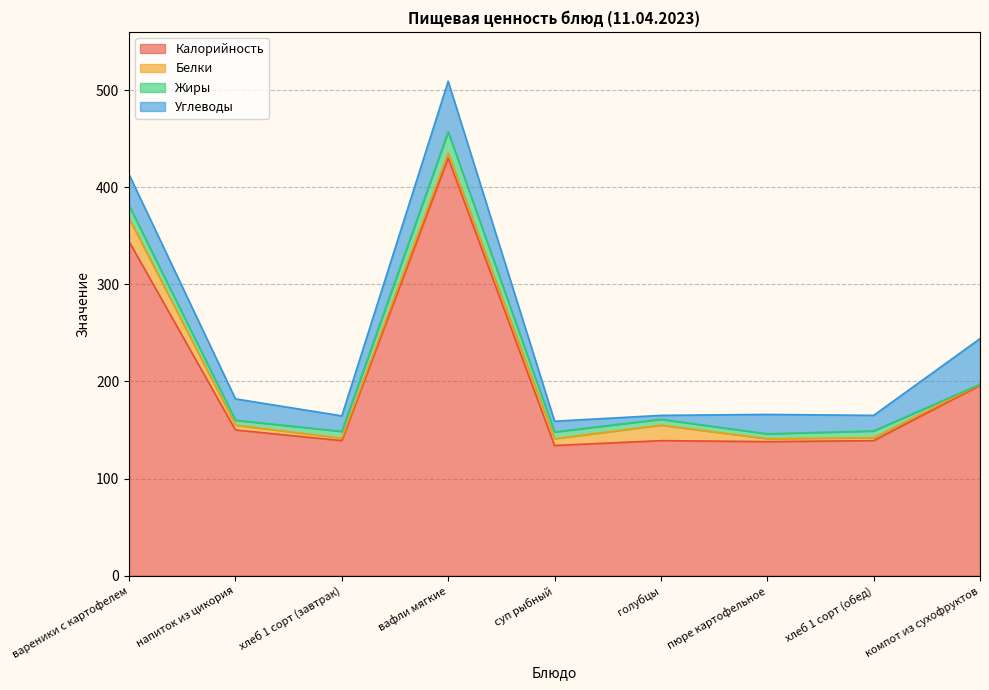

How many intersections are there between Белки and Жиры?

2